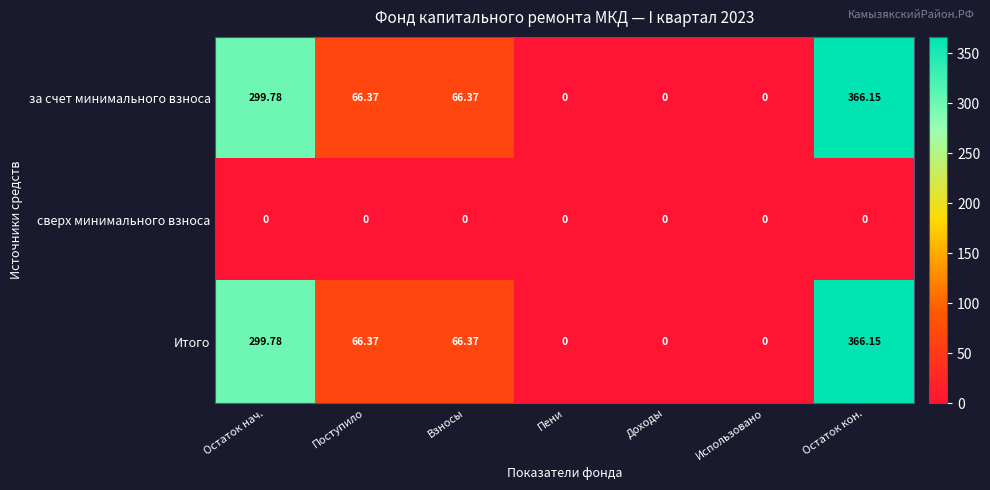

At which label does за счет минимального взноса reach its peak?

Остаток кон.